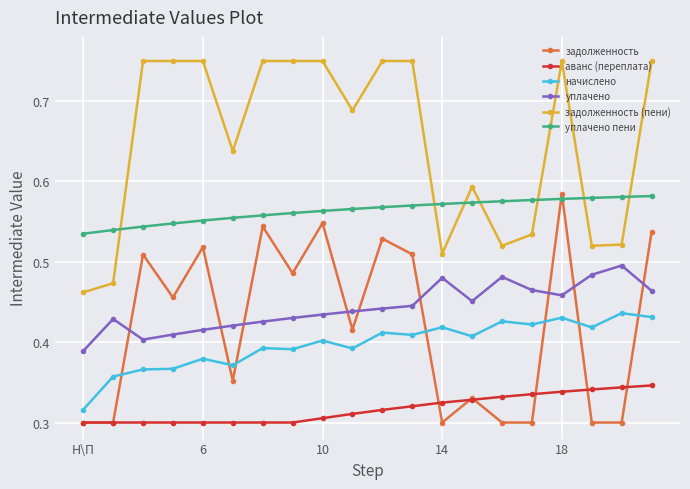

In задолженность (пени), how many points are lower than both neighbors (excluding endpoints)?

5